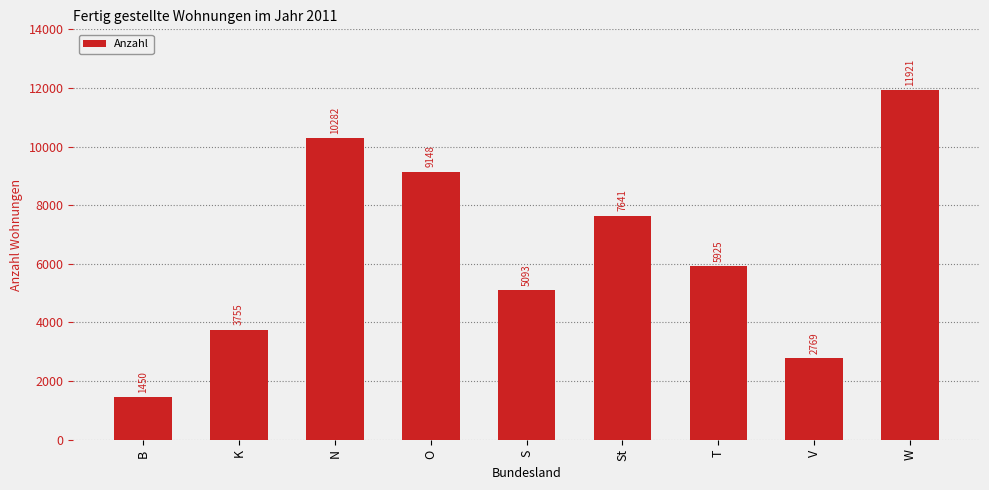

How many data points does each series have?

9